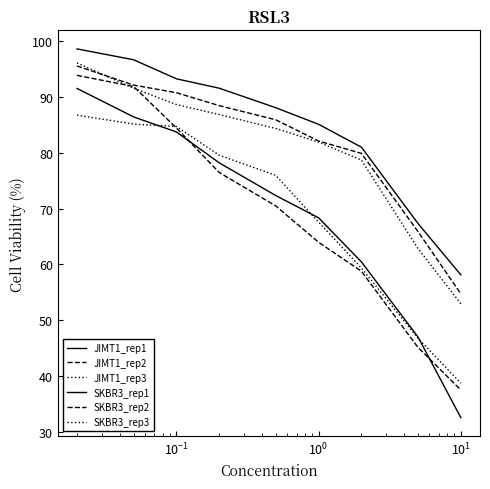

Does the chart have visible grid lines?

No